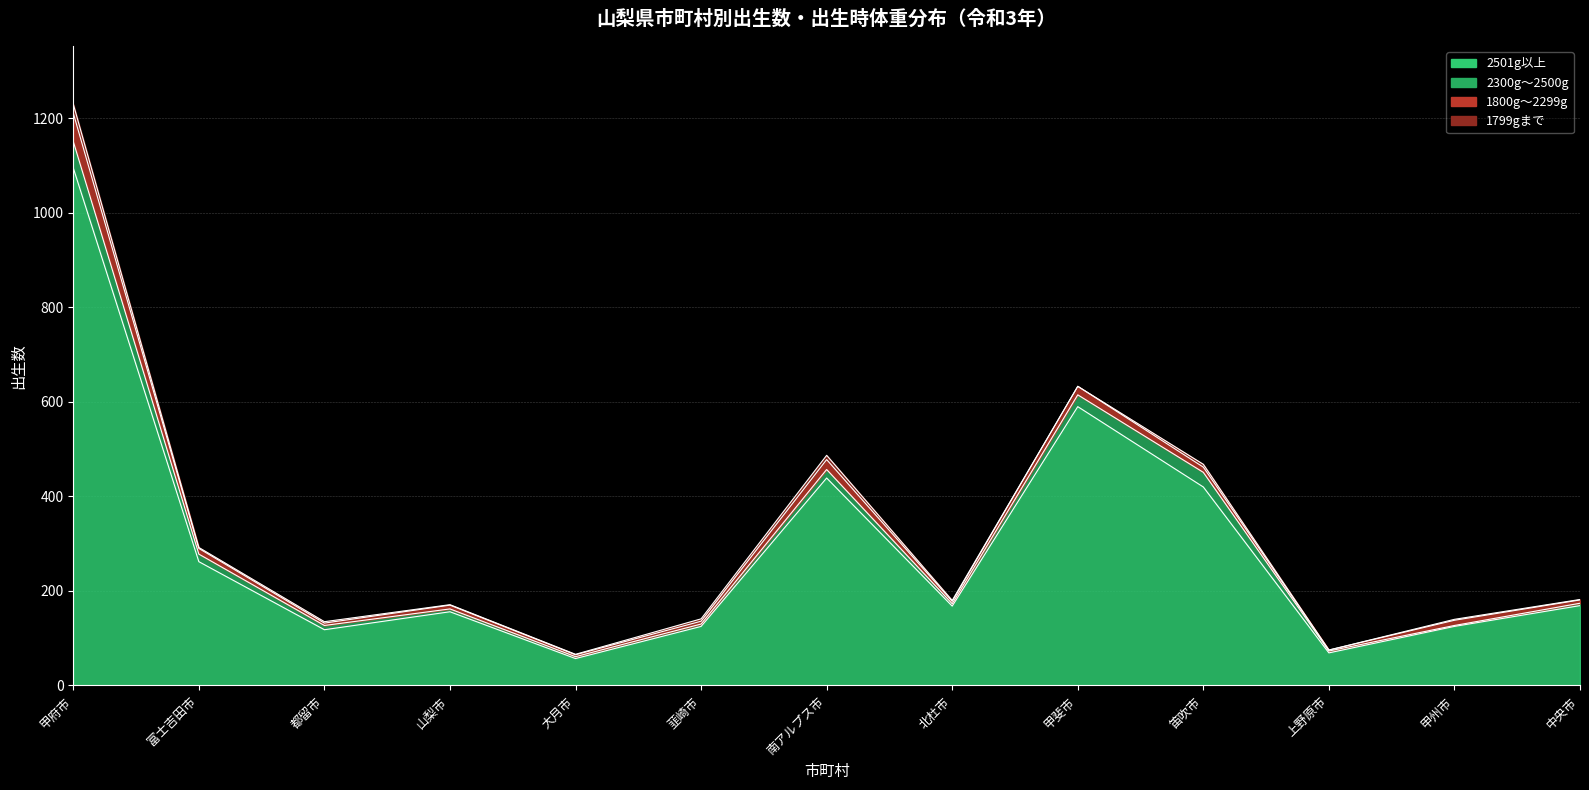

The value of 1800g～2299g(総数) at 韮崎市 is 6. True or false?

True